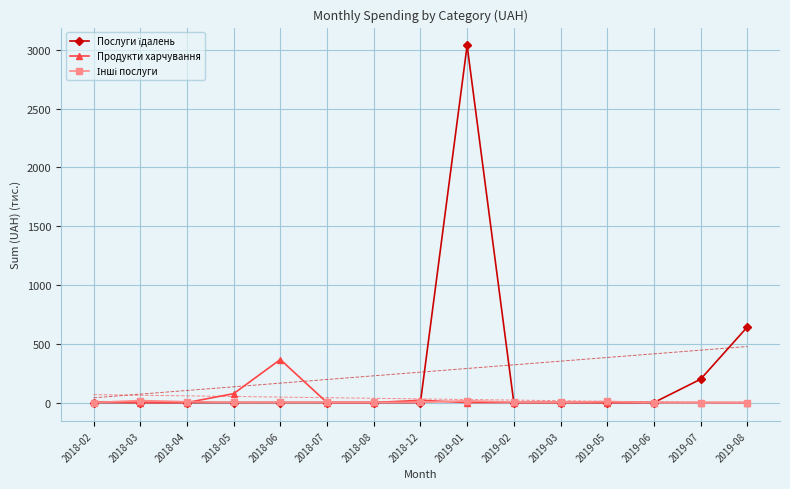

Between which two adjacent categories do Інші послуги and Продукти харчування first intersect?

2018-02 and 2018-03